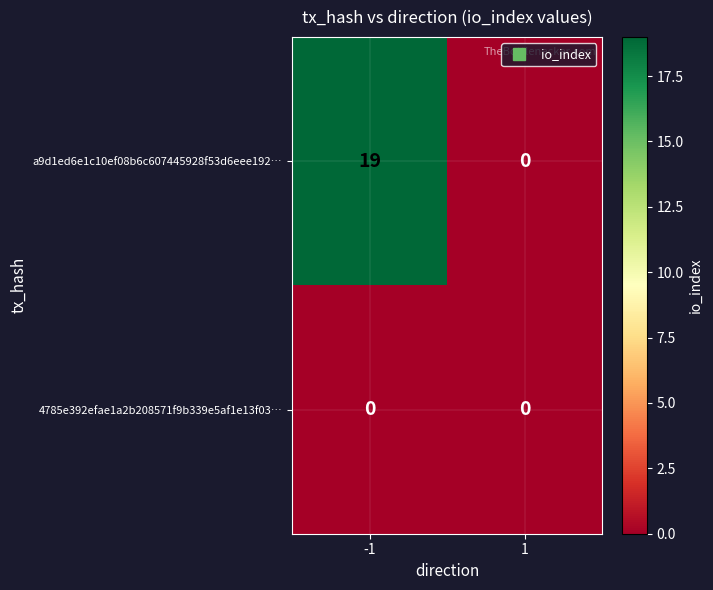

How many series are shown in this chart?

2